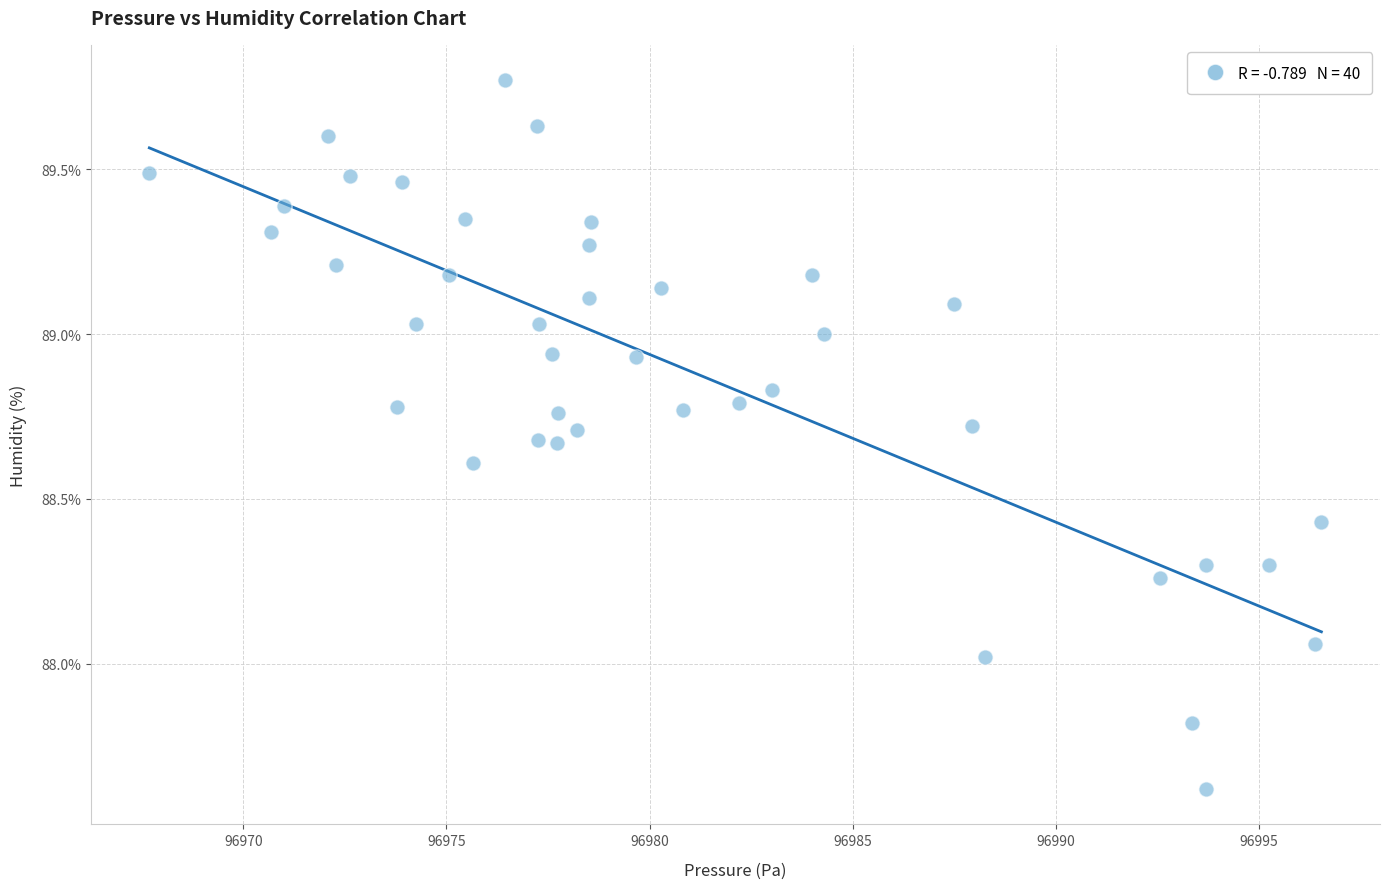

What is the range of X values (max minus min)?

28.8